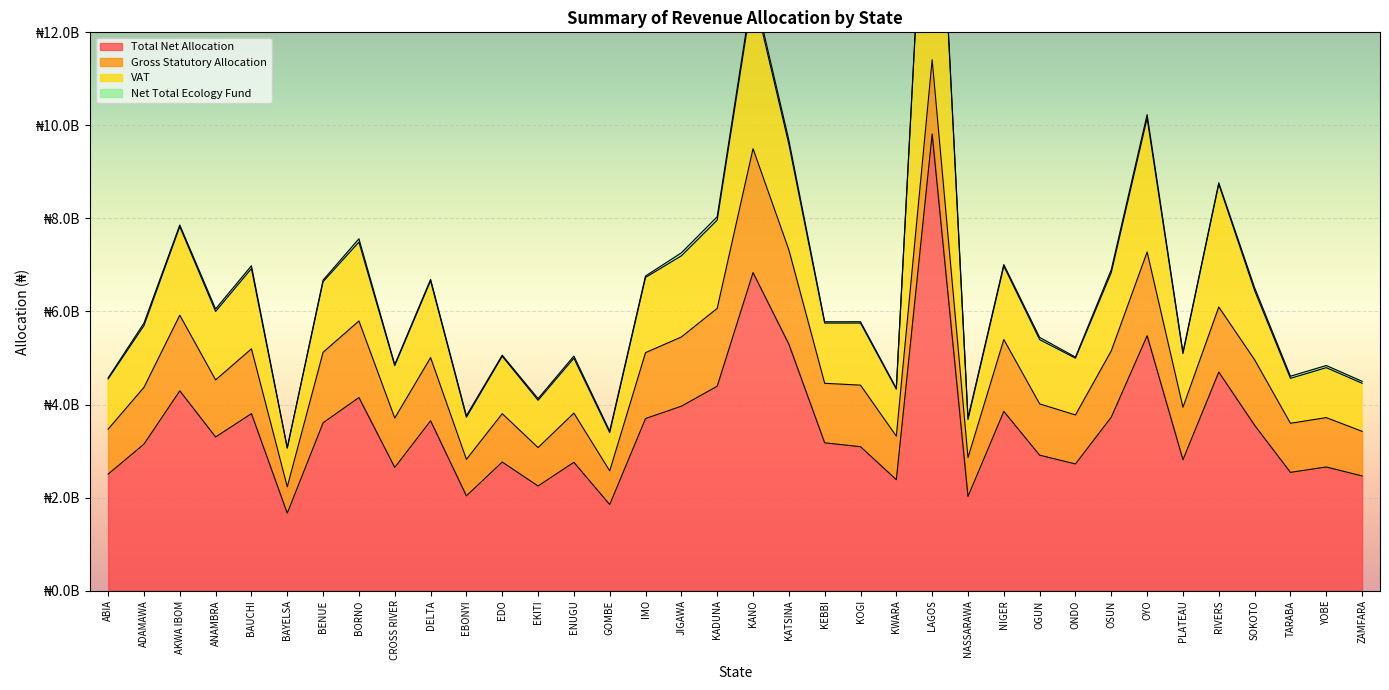

Rank the series at KWARA from highest to lowest value.

Total Net Allocation, VAT, Gross Statutory Allocation, Net Total Ecology Fund